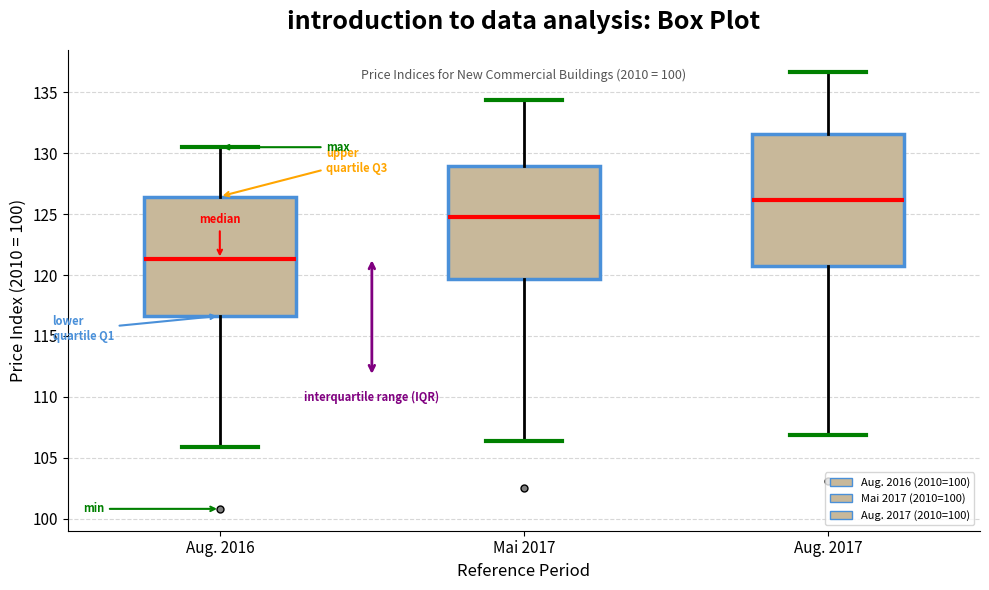

Which box is the tallest, from its lower edge to its upper edge?

Aug. 2017